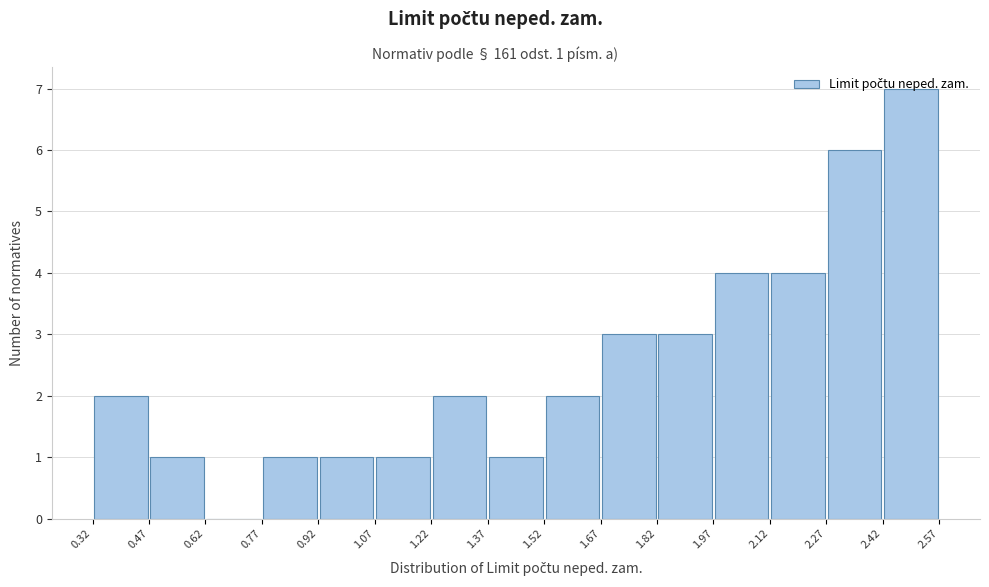

Over which range of the x-axis is the bar tallest?

2.42 to 2.57